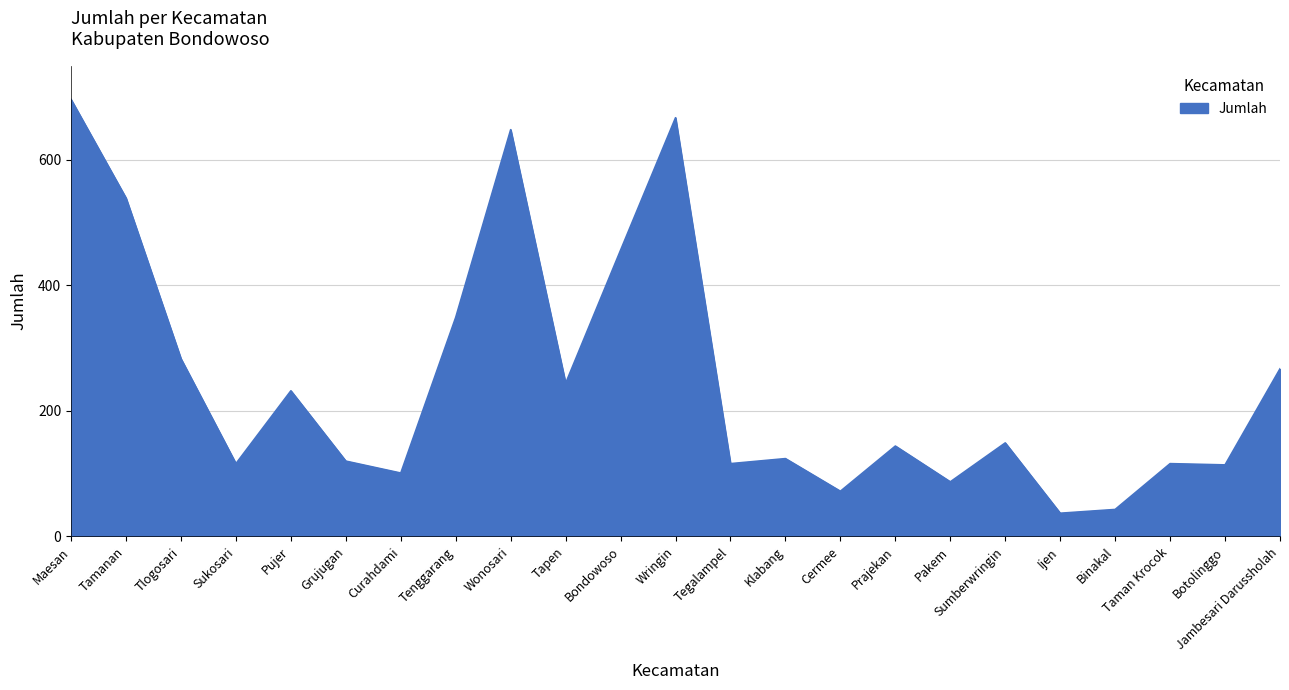

What position from the left is Ijen?

19